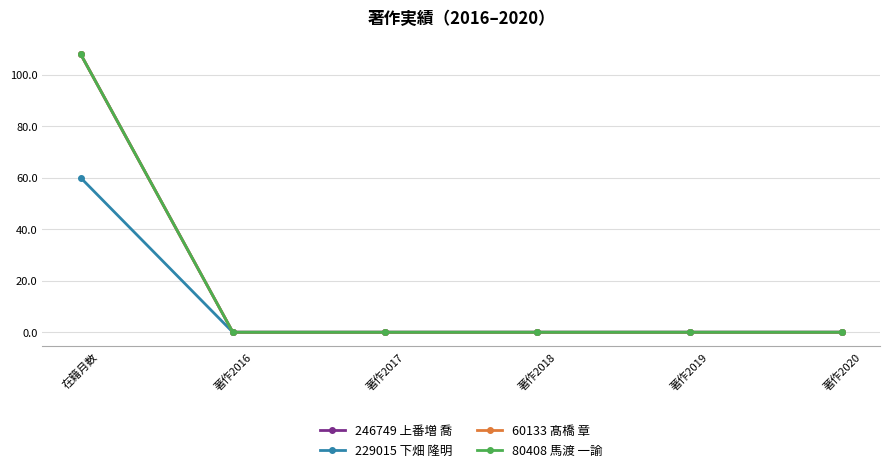

How many lines are shown in the chart?

4